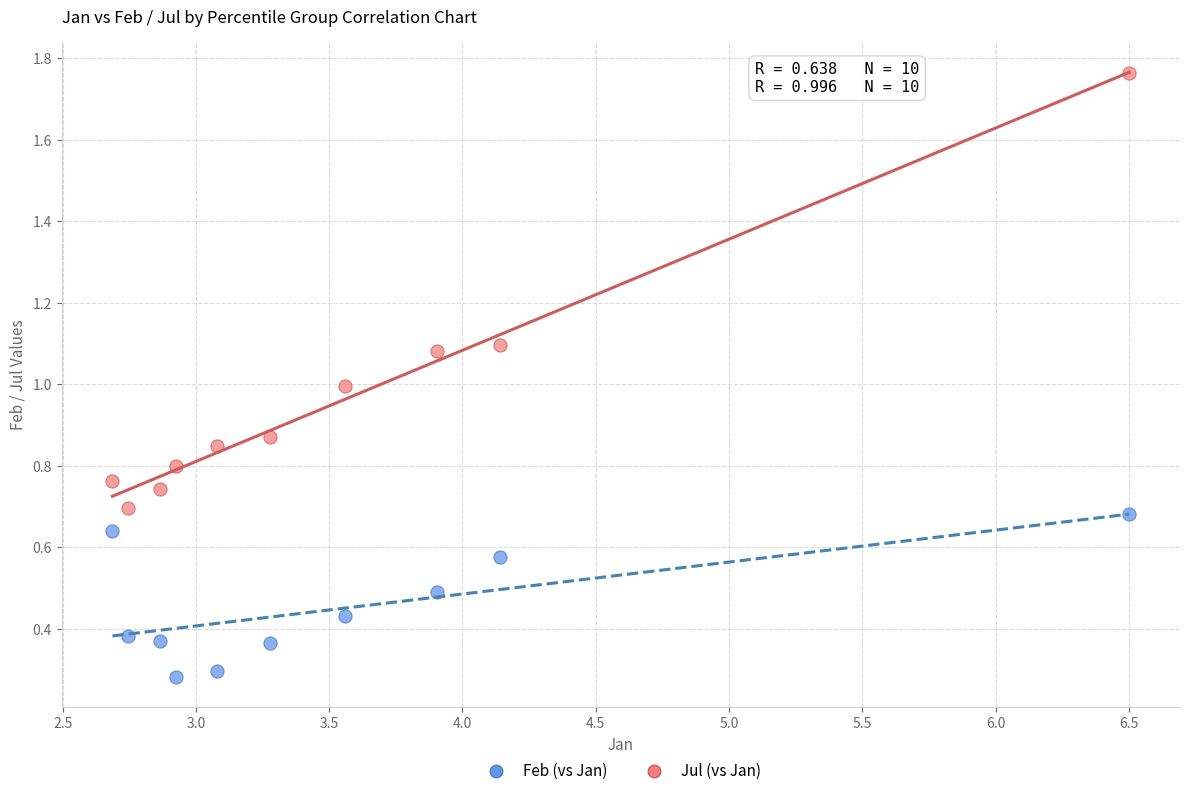

Which series has the widest spread of Y values?

Jul (vs Jan)